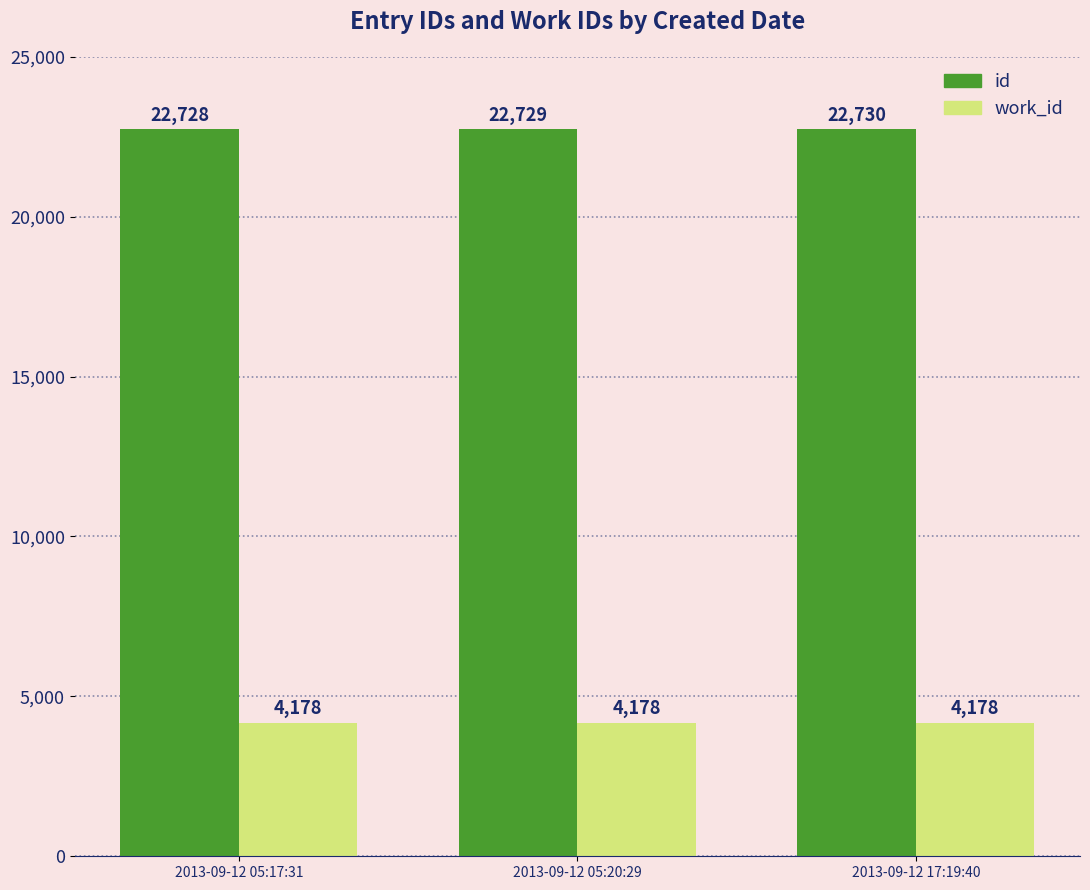

What is the difference between the maximum and minimum values in the id series?

2